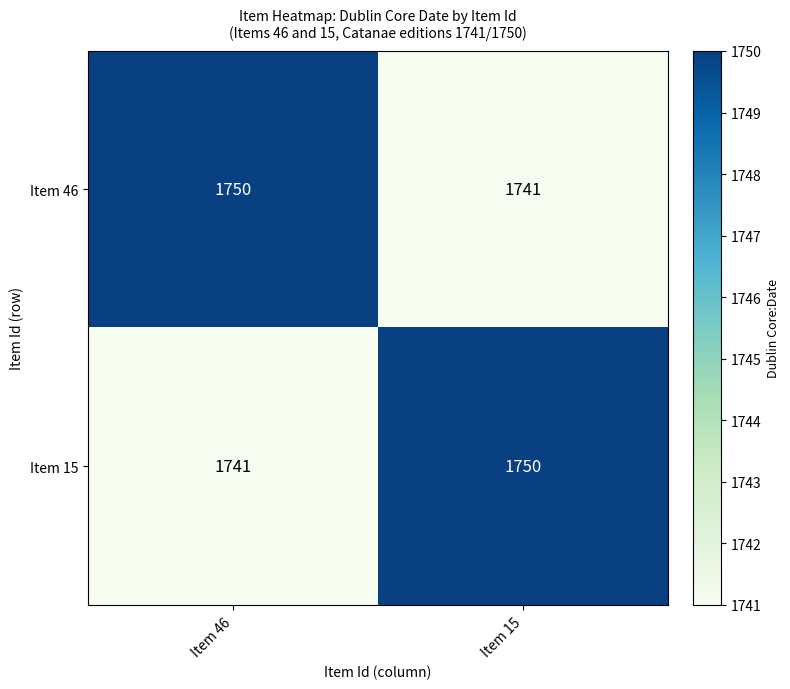

How many distinct data groups are displayed?

2